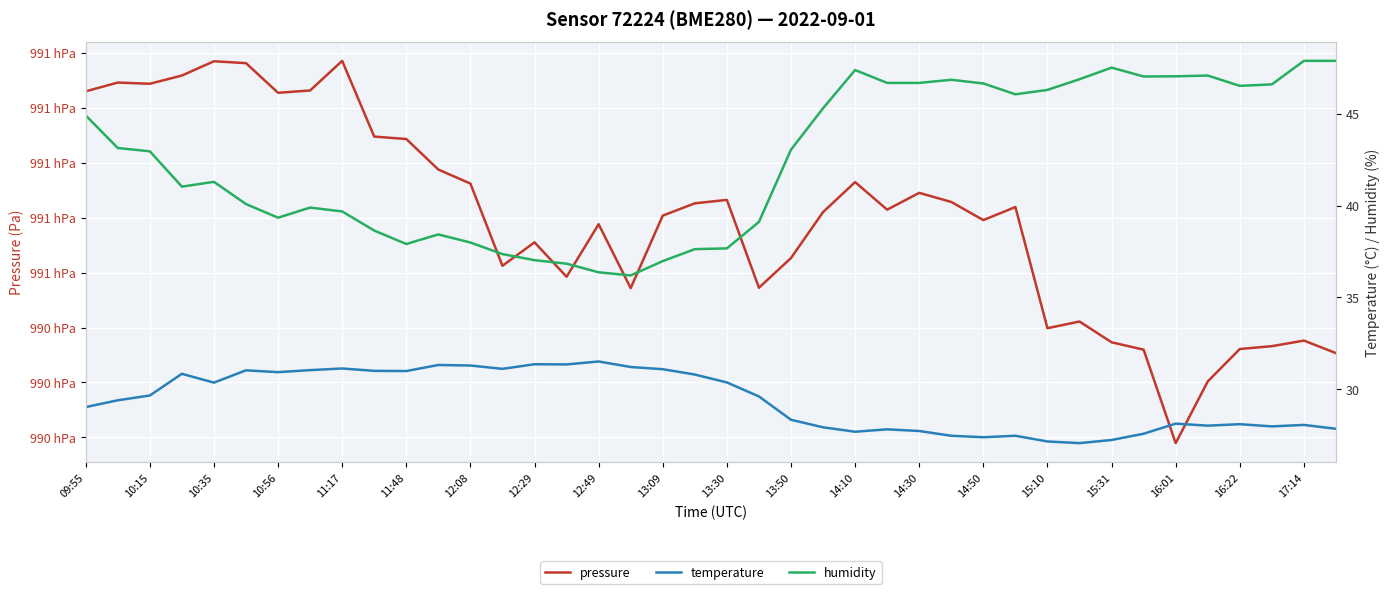

What is the highest value of the temperature series?

31.5